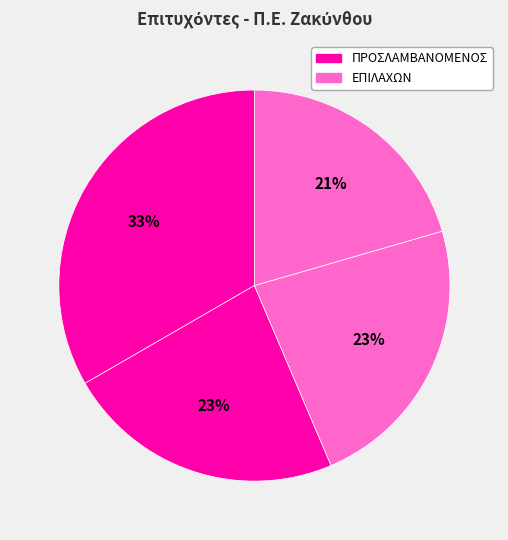

How many slices are in this pie chart?

4